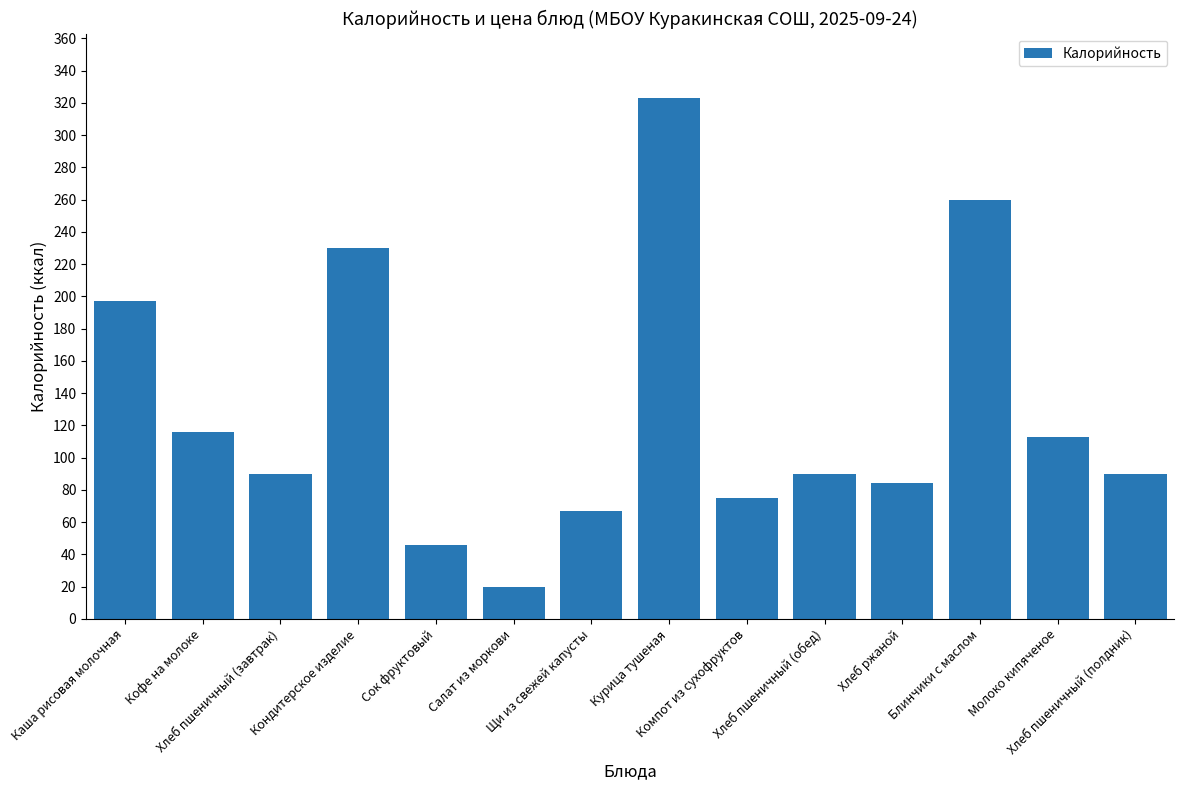

How many distinct data groups are displayed?

1